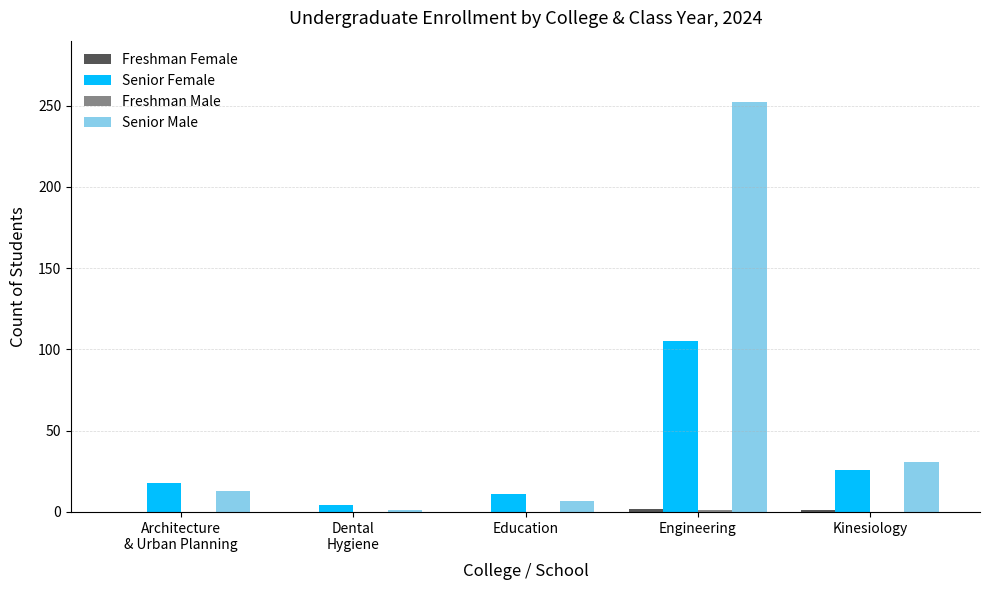

What is the spread (max minus min) of values at Kinesiology?

31